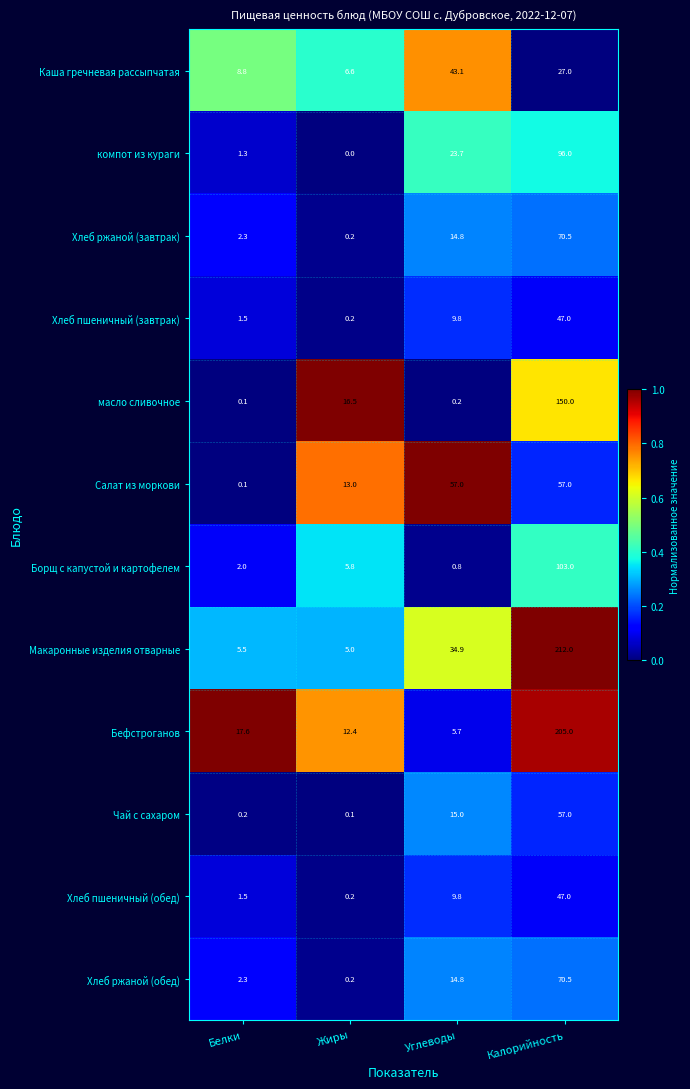

What is the difference between the highest and lowest values at Белки?

17.5